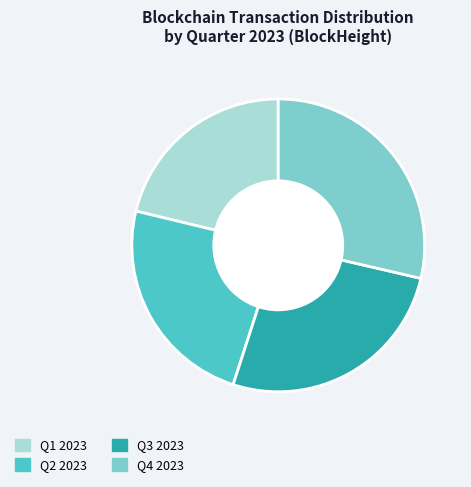

Combined, do Q3 2023 and Q4 2023 account for over 50%?

Yes